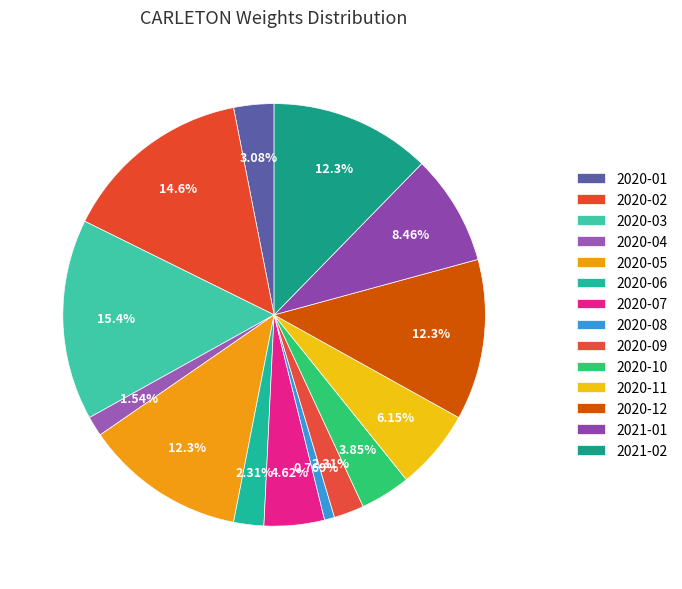

Which slice is the largest?

2020-03